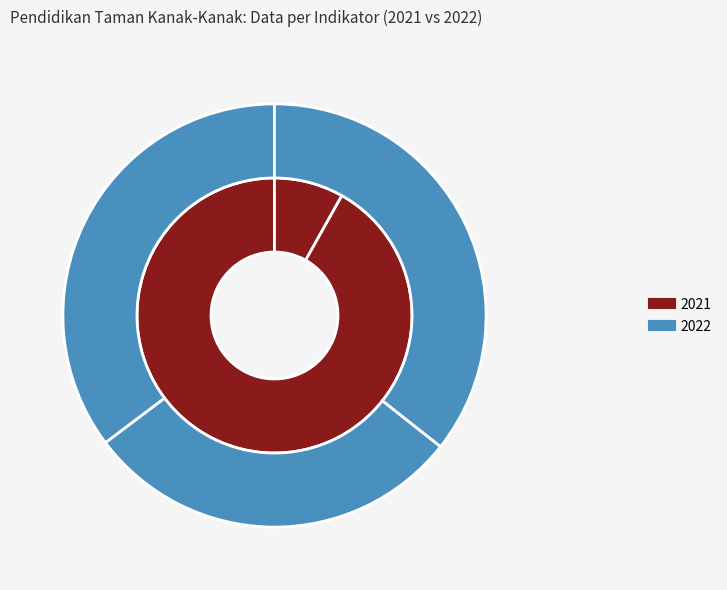

Which has a higher value, Persentase Guru yang Layak Mendidik TK or Persentase Anak Usia 4-6 Tahun?

Persentase Anak Usia 4-6 Tahun